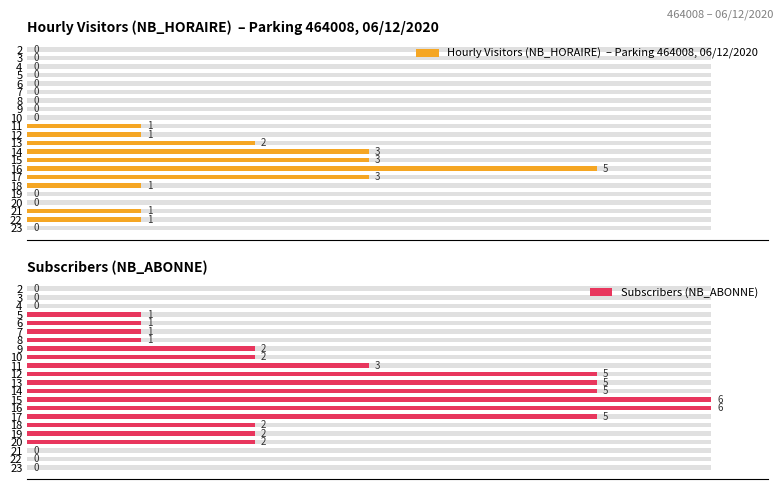

Reading right to left, list all the values displayed in this chart.

Hourly Visitors (NB_HORAIRE)  – Parking 464008, 06/12/2020: 0	1	1	0	0	1	3	5	3	3	2	1	1	0	0	0	0	0	0	0	0	0
Subscribers (NB_ABONNE): 0	0	0	2	2	2	5	6	6	5	5	5	3	2	2	1	1	1	1	0	0	0